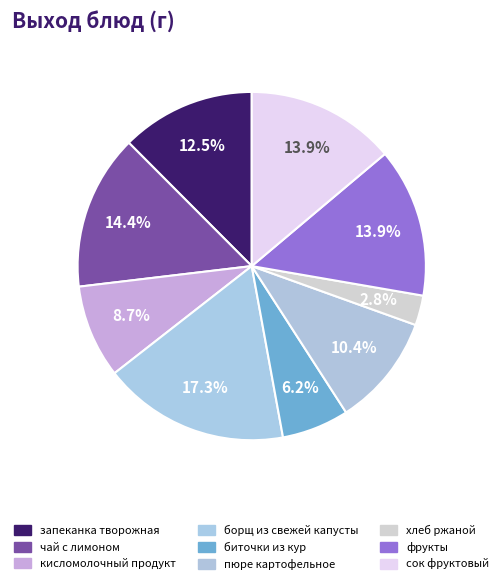

Is there any slice that represents more than half of the pie?

No